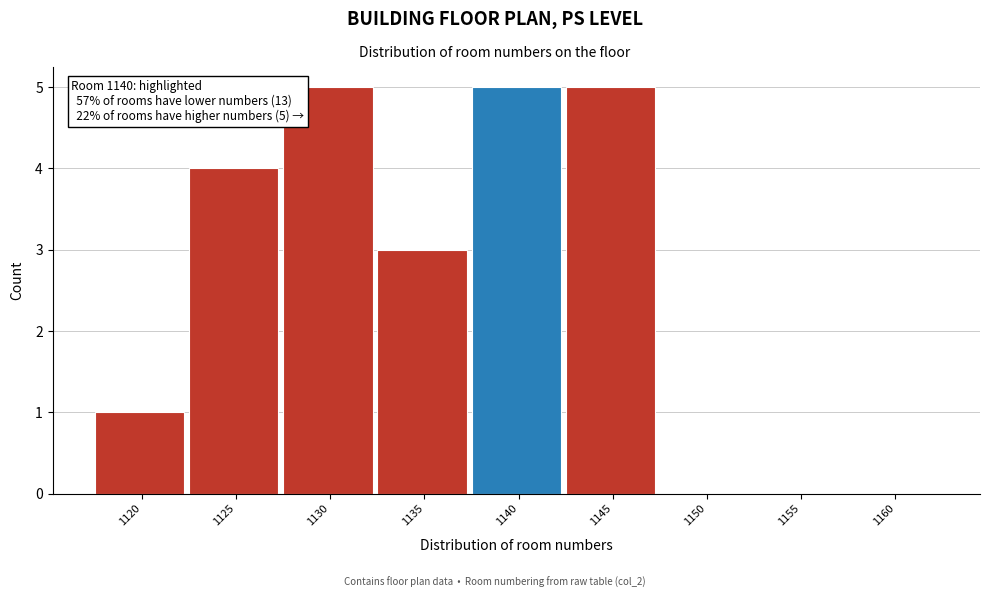

Reading right to left, extract all data points from this chart.

1160=0	1155=0	1150=0	1145=5	1140=5	1135=3	1130=5	1125=4	1120=1